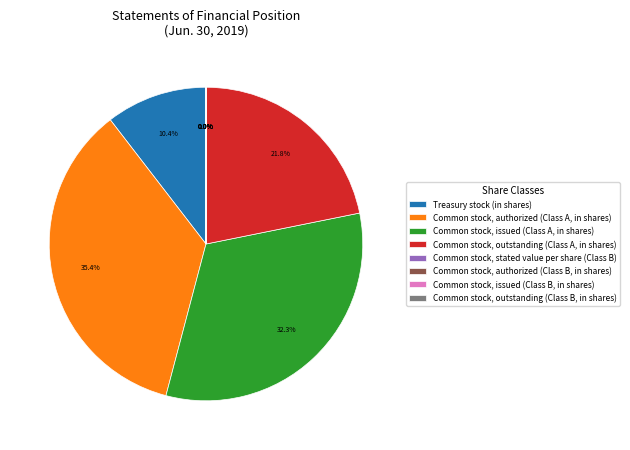

What is the ratio of the value at Common stock, authorized (Class A, in shares) to the value at Common stock, issued (Class A, in shares)?

1.1